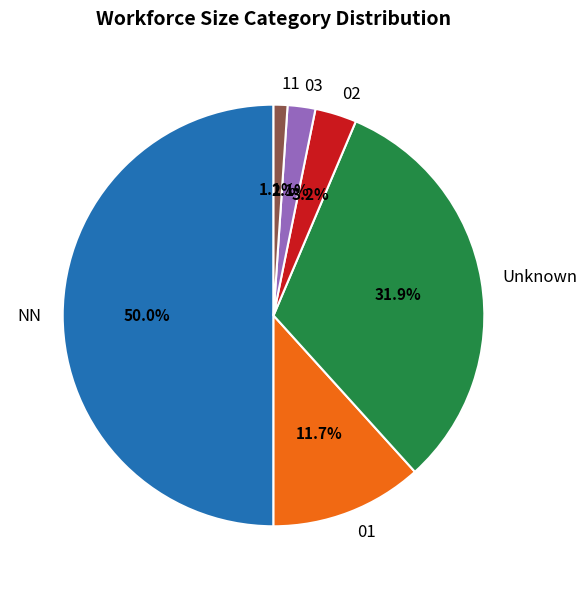

Is it true that 03 is 2% of the pie?

True